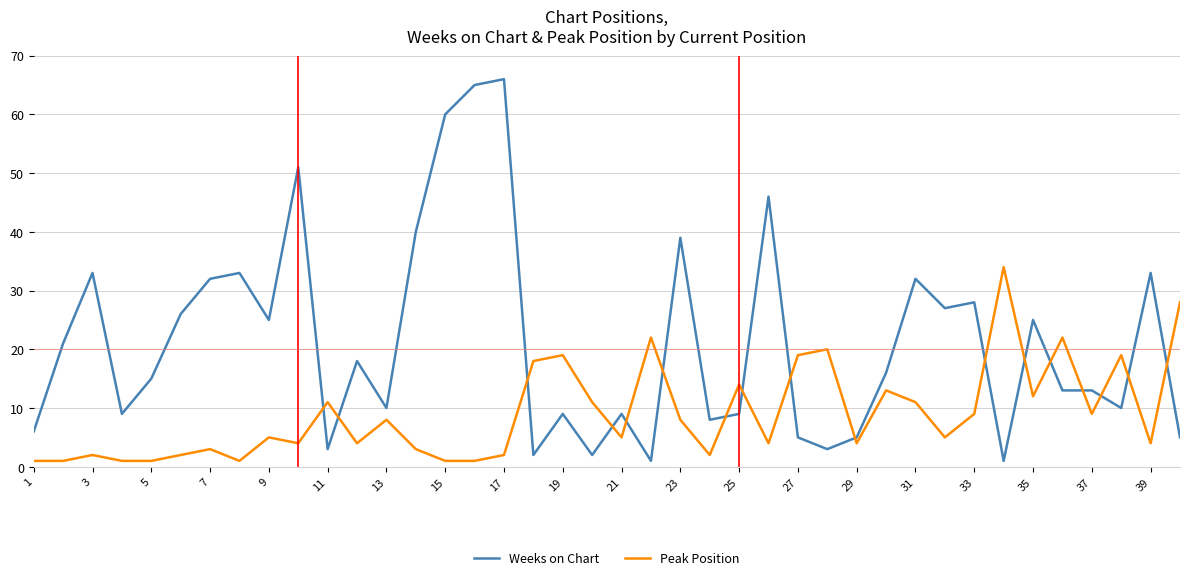

What is the maximum value for Peak Position?

34